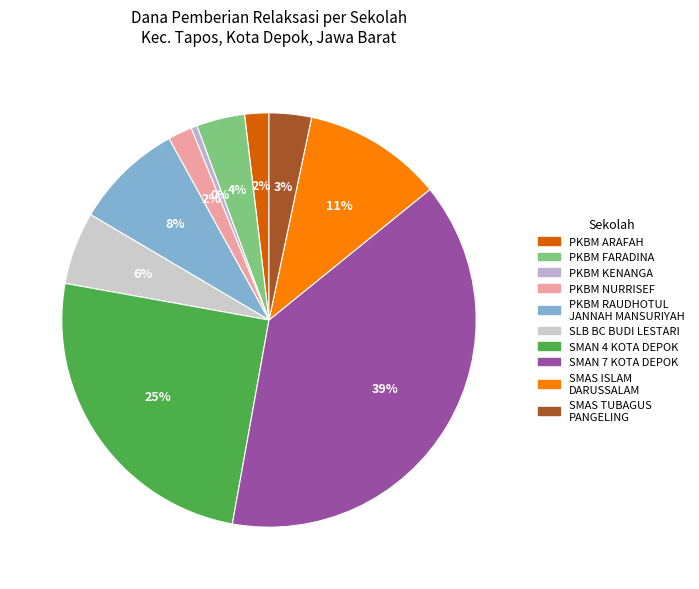

What is the largest slice in the pie chart?

SMAN 7 KOTA DEPOK